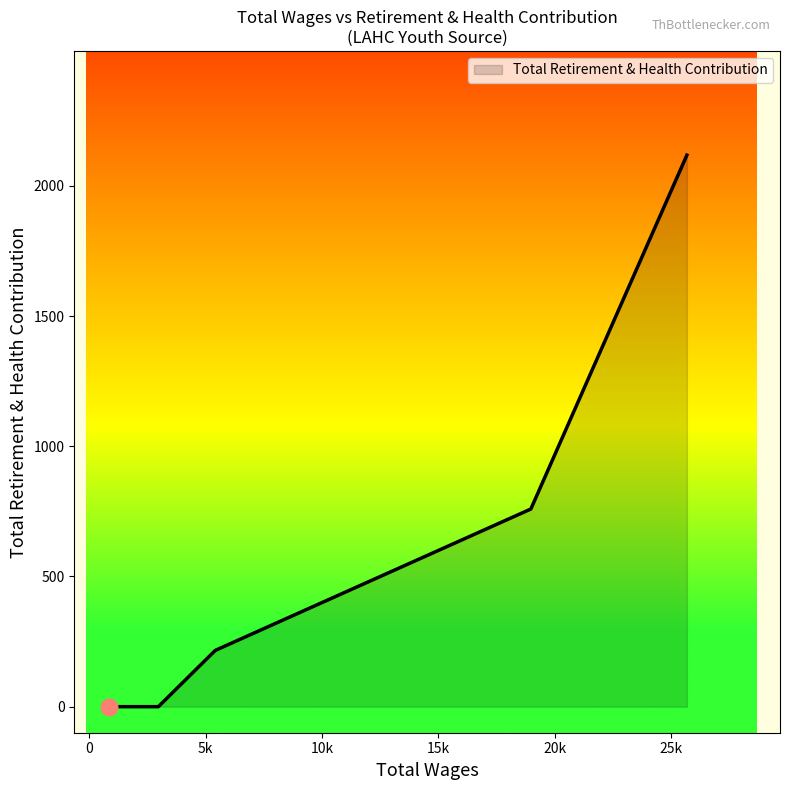

True or false: the data has more than 1 interior local peaks.

False